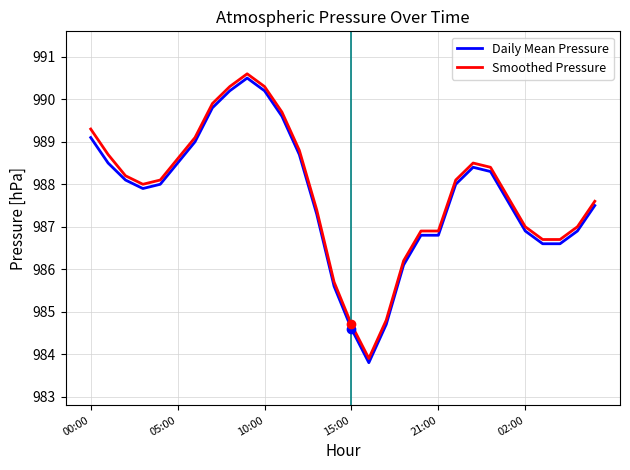

What is the difference between the maximum and minimum values in the Smoothed Pressure series?

6.7